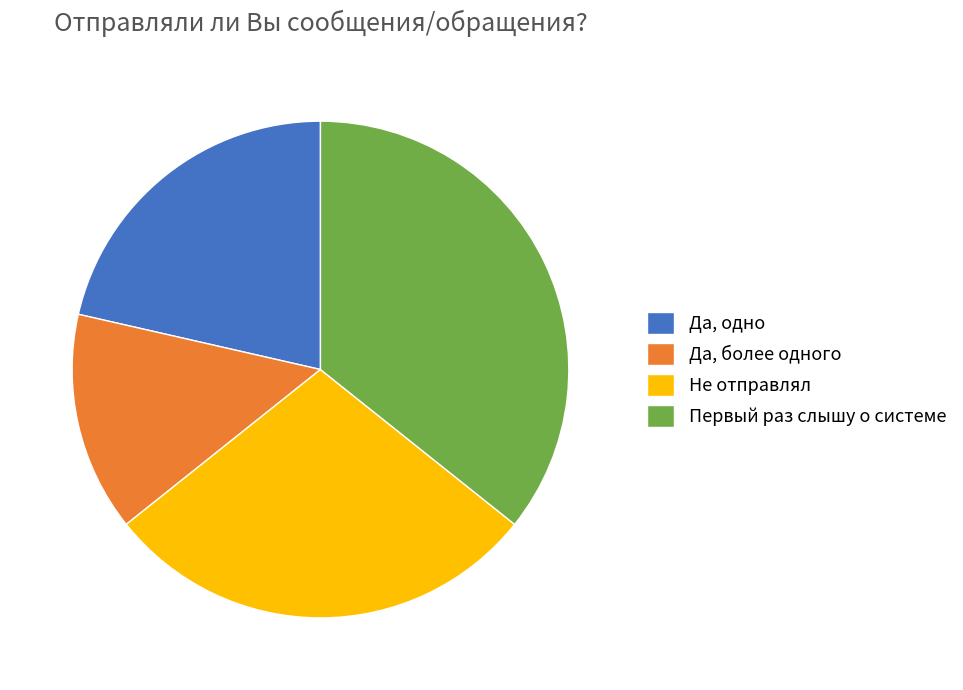

The Не отправлял slice represents 40% of the pie. True or false?

False